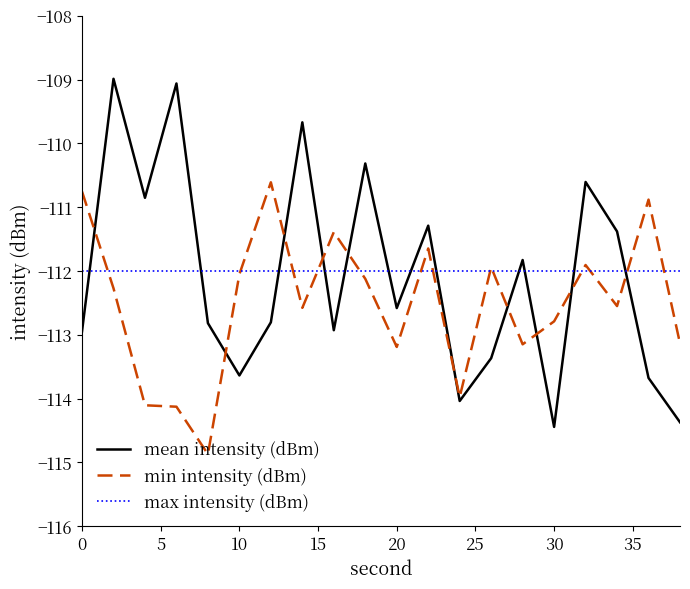

What is the difference between the second highest and second lowest values in the min intensity (dBm) series?

3.4